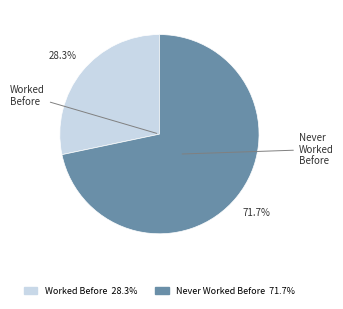

To the nearest percent, what portion does Worked Before represent?

28%